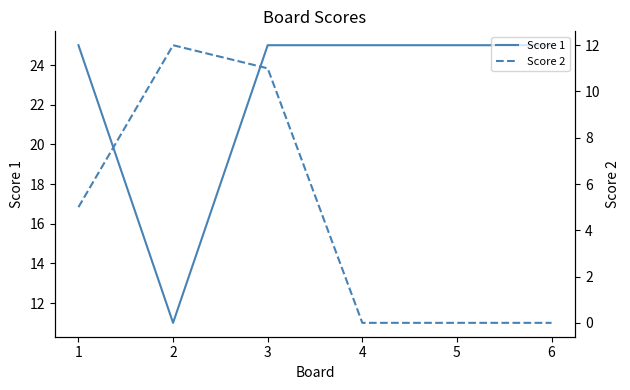

Does the chart display data point markers on the line(s)?

No